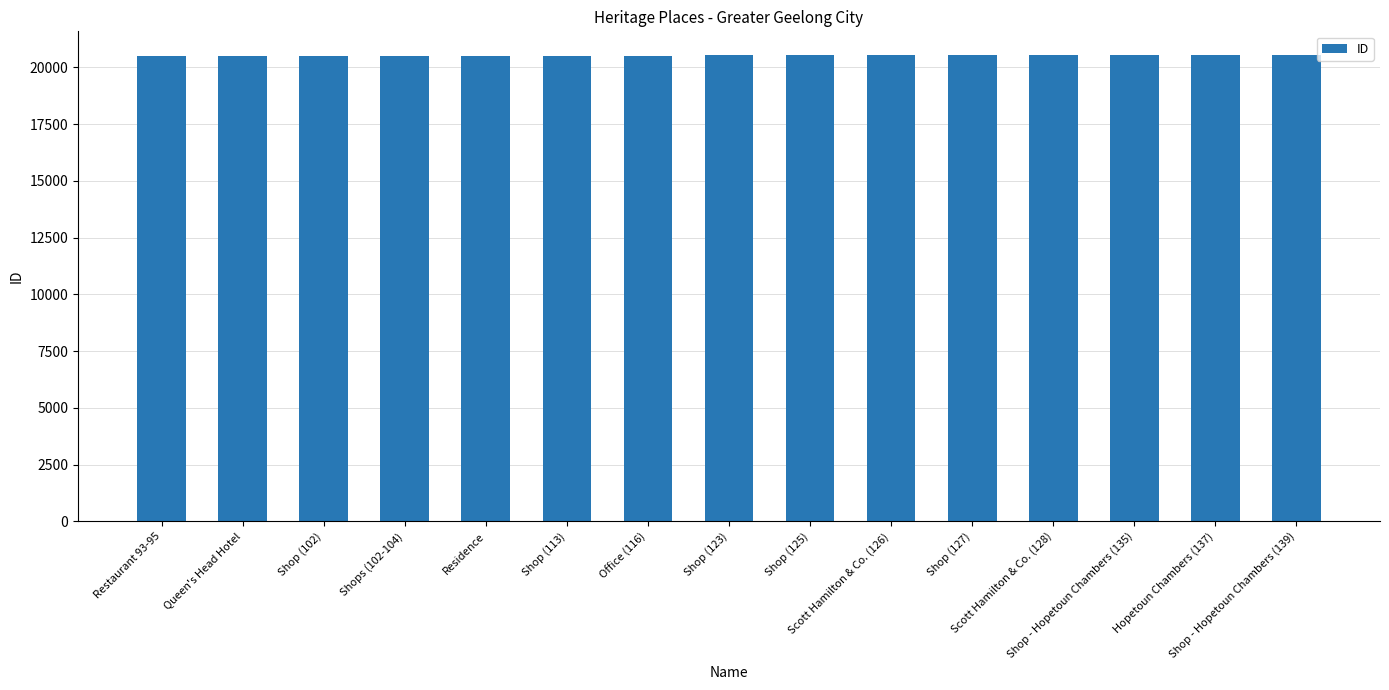

What is the label of the 8th bar from the left?

Shop (123)